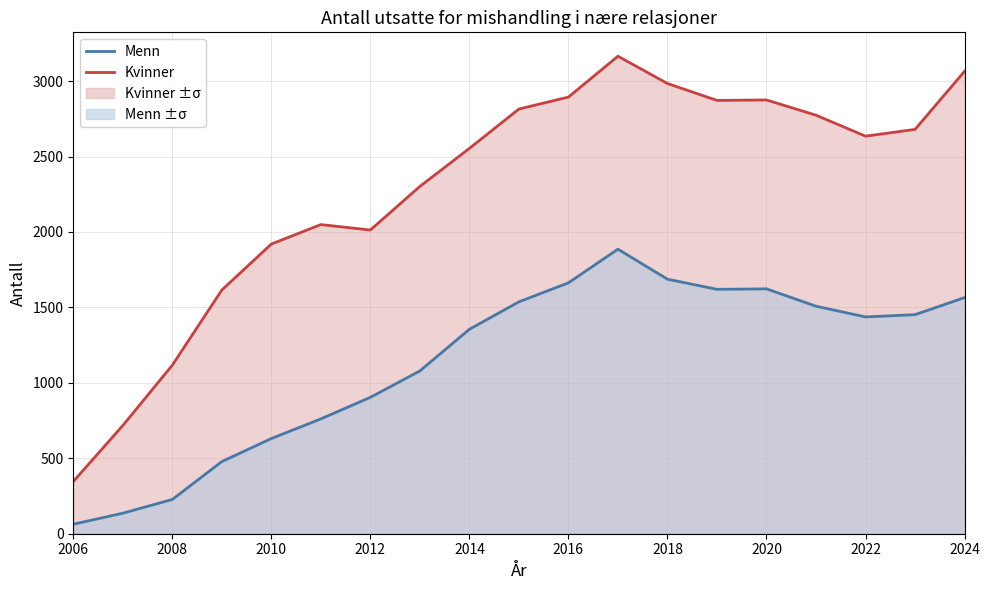

True or false: Kvinner and Menn intersect in this chart.

False